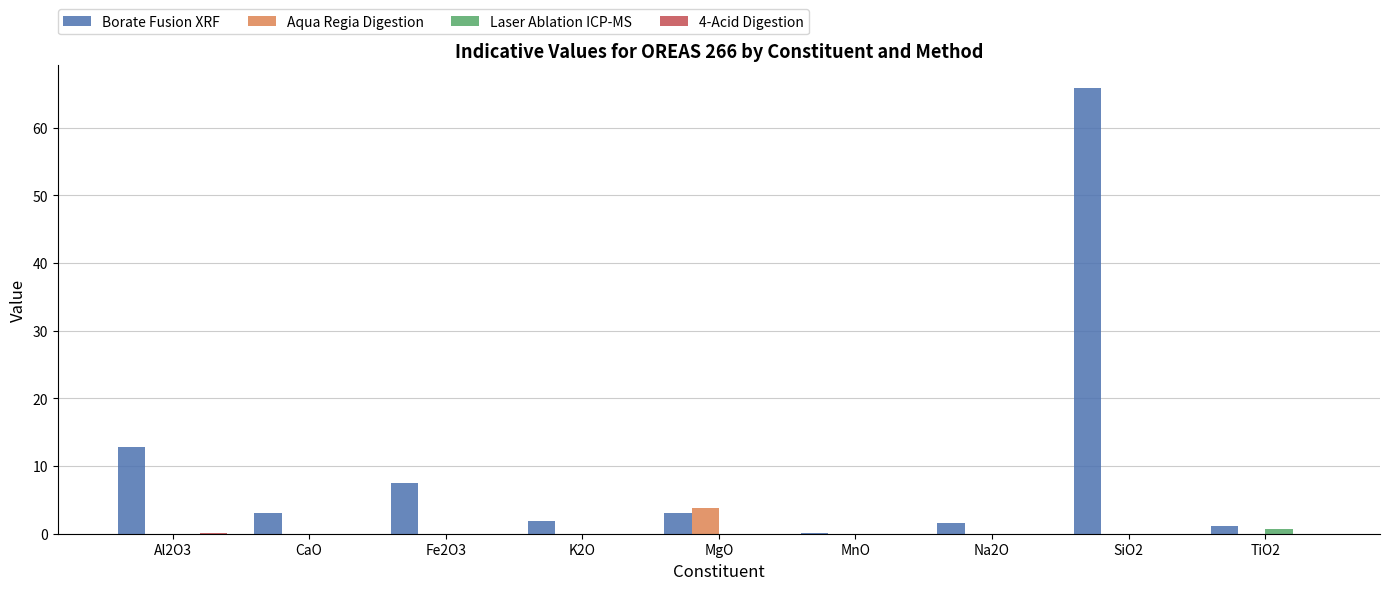

Does the chart contain stacked bars?

No